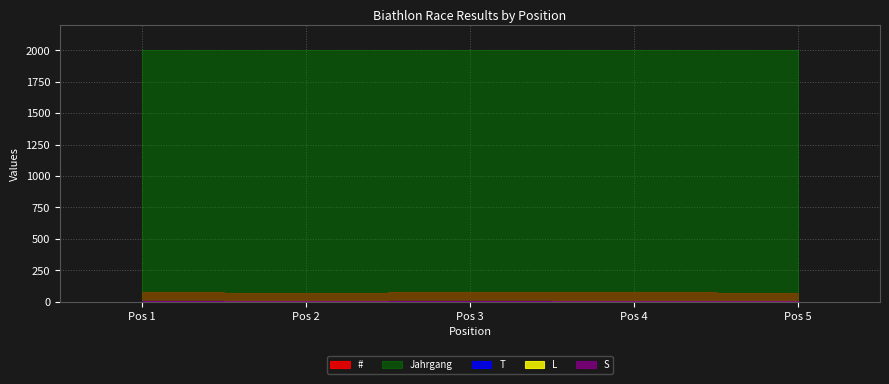

What is the difference between the maximum and minimum values in the # series?

4